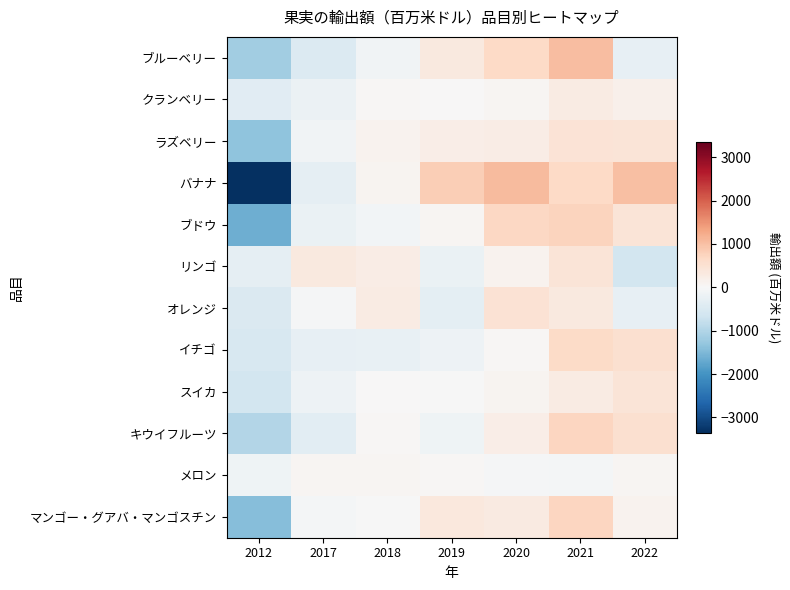

Reading left to right, what are all the values shown in this chart?

ブルーベリー: 2012=-1160.7	2017=-464.7	2018=-118.4	2019=322.0	2020=674.4	2021=1022.4	2022=-274.9
クランベリー: 2012=-387.4	2017=-196.7	2018=50.0	2019=19.2	2020=78.3	2021=265.9	2022=170.8
ラズベリー: 2012=-1349.1	2017=-116.6	2018=105.2	2019=229.8	2020=238.4	2021=448.5	2022=443.9
バナナ: 2012=-3349.3	2017=-295.2	2018=92.2	2019=816.8	2020=1061.4	2021=658.8	2022=1015.2
ブドウ: 2012=-1623.0	2017=-231.0	2018=-86.6	2019=78.2	2020=684.1	2021=752.3	2022=426.1
リンゴ: 2012=-288.7	2017=320.5	2018=256.7	2019=-219.3	2020=122.9	2021=419.0	2022=-611.0
オレンジ: 2012=-474.1	2017=-45.9	2018=281.7	2019=-315.2	2020=489.8	2021=336.0	2022=-272.4
イチゴ: 2012=-548.1	2017=-284.3	2018=-247.7	2019=-157.4	2020=43.9	2021=649.2	2022=544.5
スイカ: 2012=-624.6	2017=-181.3	2018=18.0	2019=-9.5	2020=103.1	2021=268.6	2022=425.7
キウイフルーツ: 2012=-991.0	2017=-352.6	2018=26.4	2019=-150.2	2020=212.0	2021=710.9	2022=544.4
メロン: 2012=-133.9	2017=68.0	2018=55.3	2019=36.3	2020=-43.7	2021=-57.1	2022=75.2
マンゴー・グアバ・マンゴスチン: 2012=-1420.4	2017=-67.7	2018=-2.9	2019=365.0	2020=296.6	2021=723.9	2022=105.6